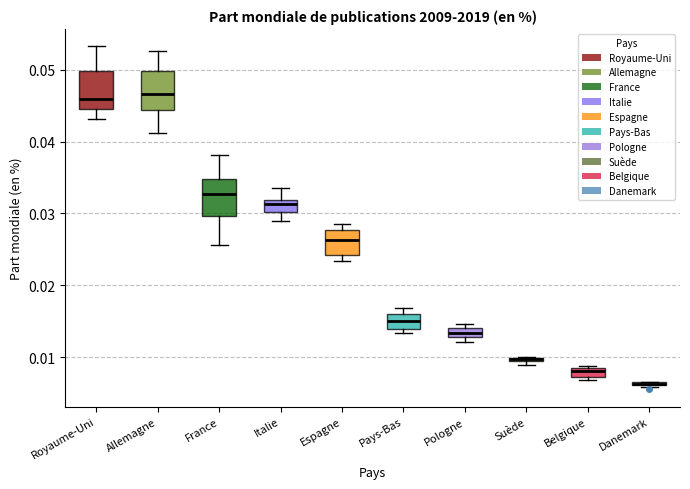

Where is the lower edge of the box for Pologne on the y-axis? The values are not printed on the chart, so give them approximately, as read against the axis.

0.013